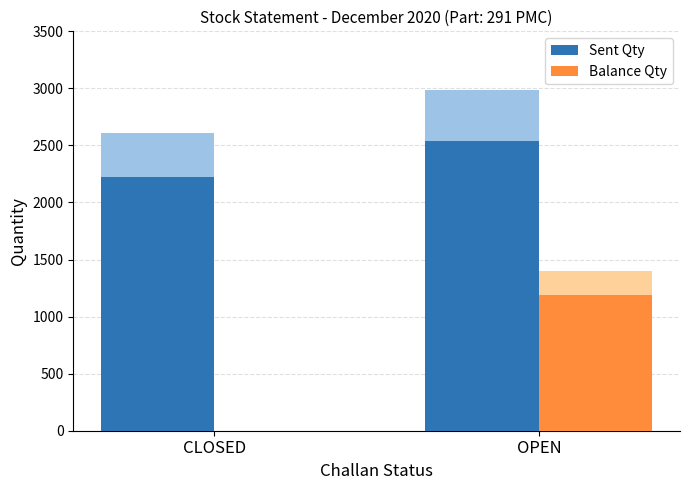

The value of Sent Qty at OPEN is 3847.9. True or false?

False